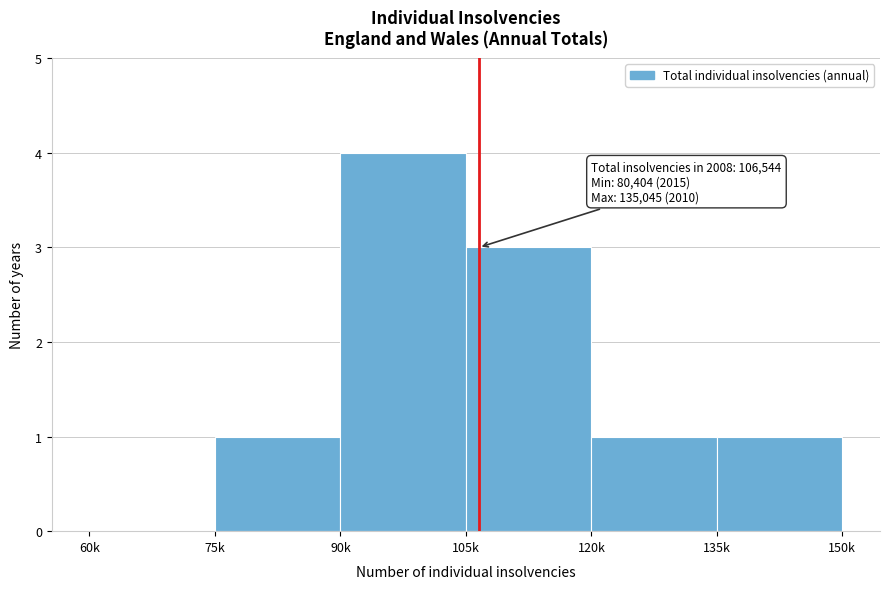

Reading right to left, transcribe all the data shown in this chart.

135k=1	120k=1	105k=3	90k=4	75k=1	60k=0